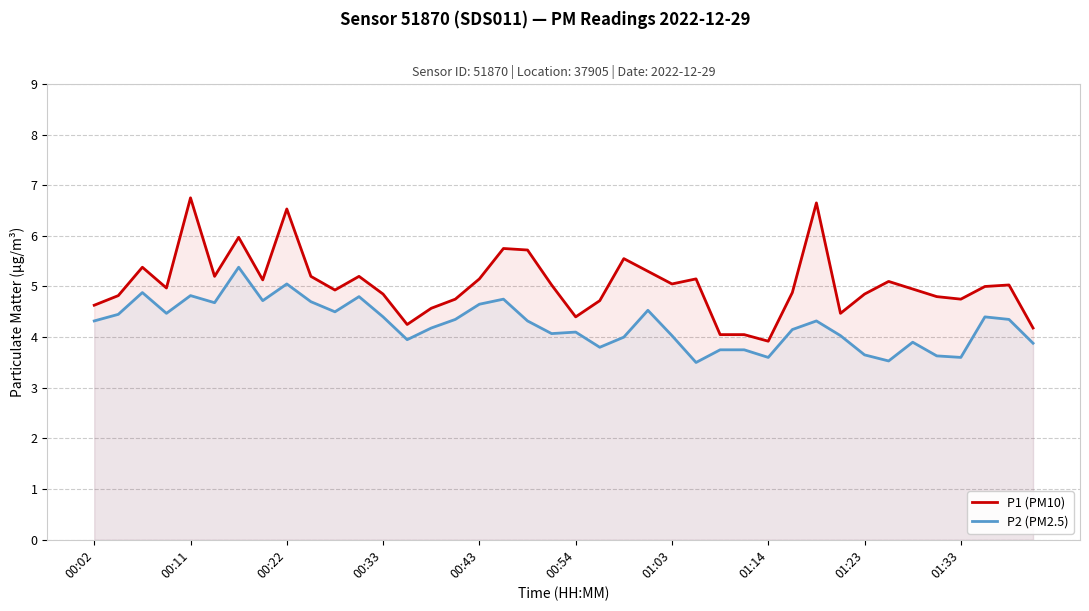

What is the average value of the P2 (PM2.5) series?

4.2